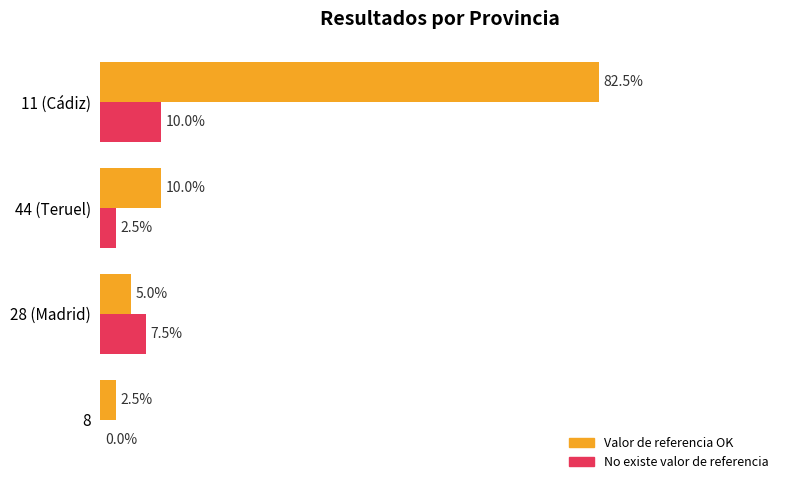

What are all the series names shown in the legend?

Valor de referencia OK, No existe valor de referencia